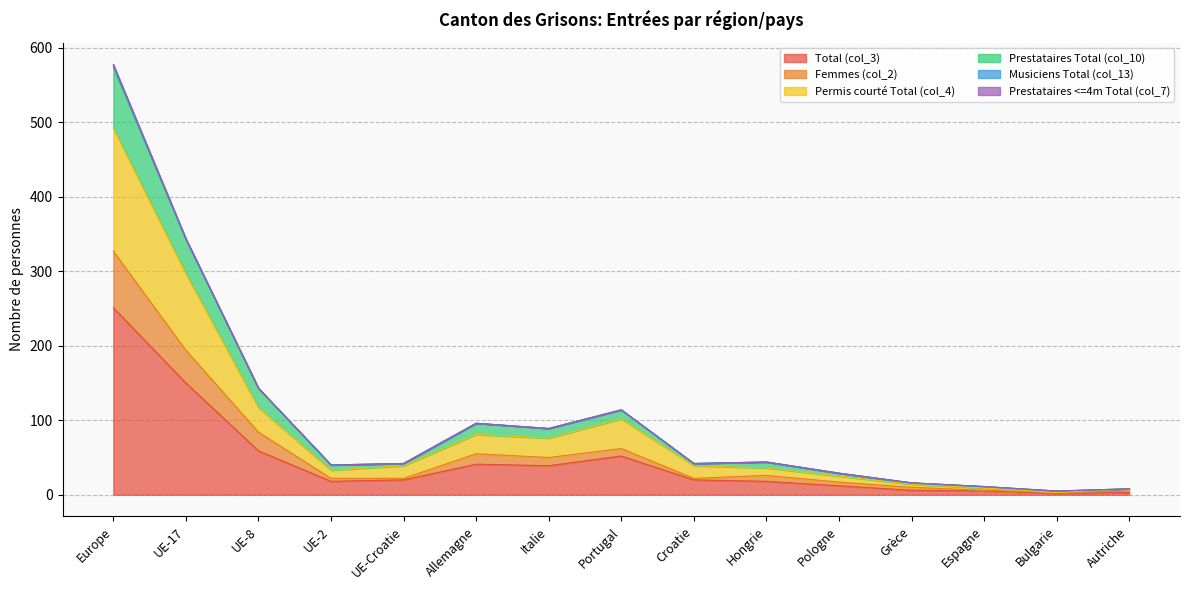

What value does the Permis courté Total (col_4) series have at Espagne?

9